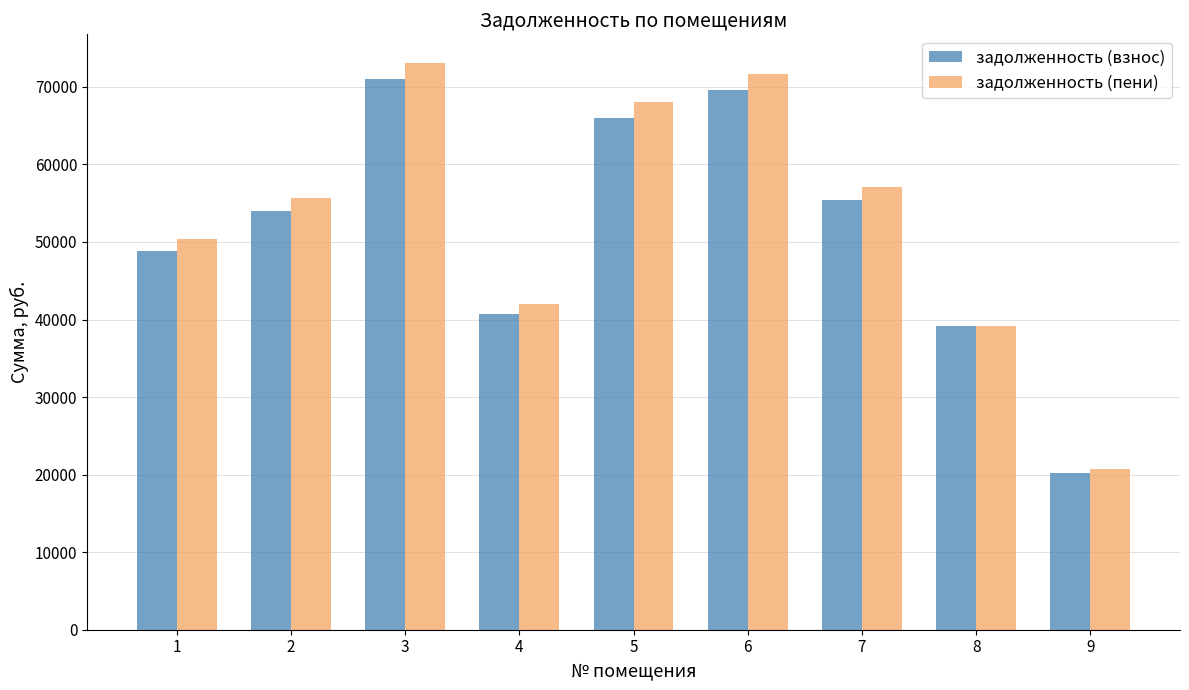

What is the difference between the задолженность (пени) values at 4 and 7?

15109.7